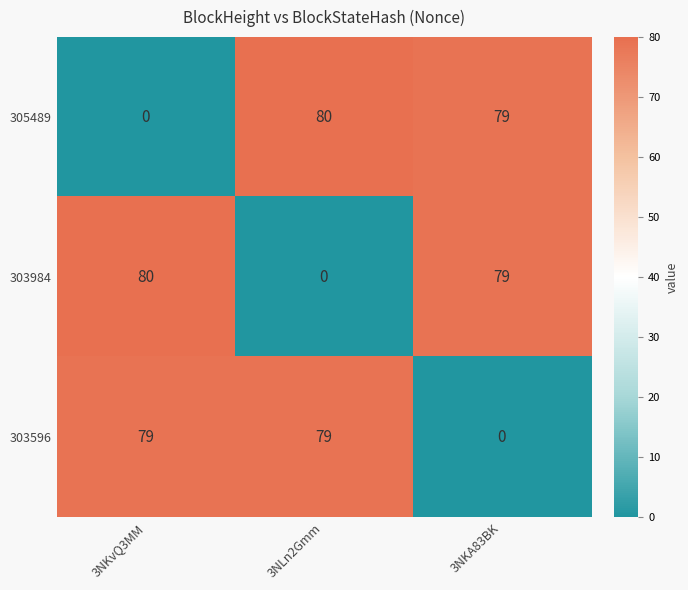

Reading left to right, transcribe all the data shown in this chart.

305489: 3NKvQ3MM=0	3NLn2Gmm=80	3NKA83BK=79
303984: 3NKvQ3MM=80	3NLn2Gmm=0	3NKA83BK=79
303596: 3NKvQ3MM=79	3NLn2Gmm=79	3NKA83BK=0